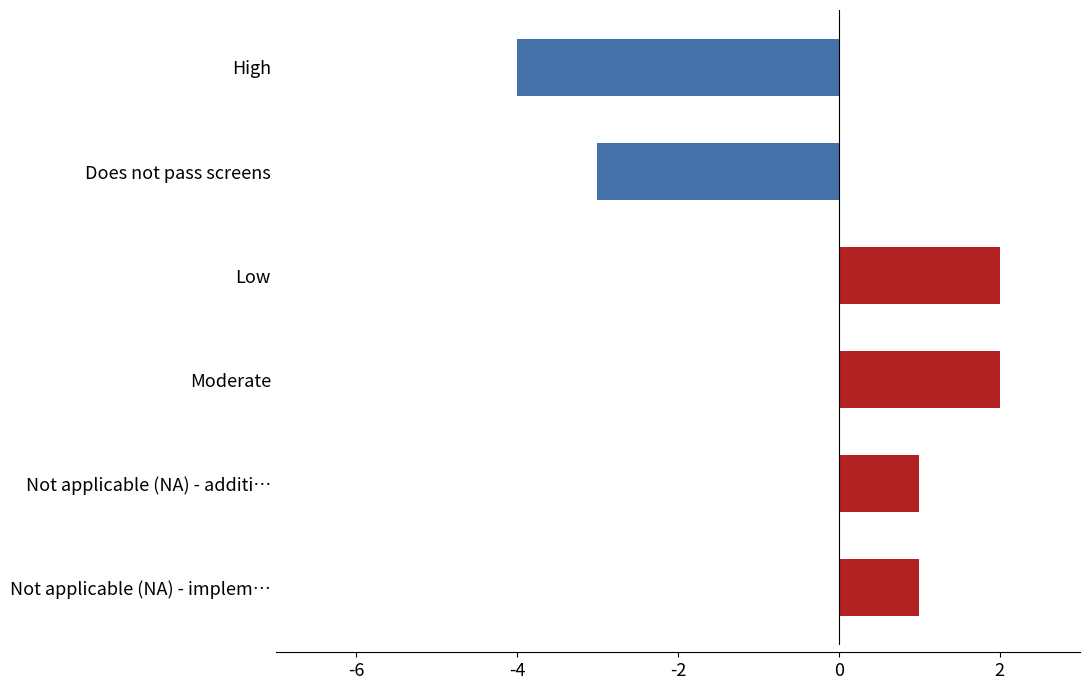

Reading bottom to top, list all the values displayed in this chart.

1	1	2	2	-3	-4